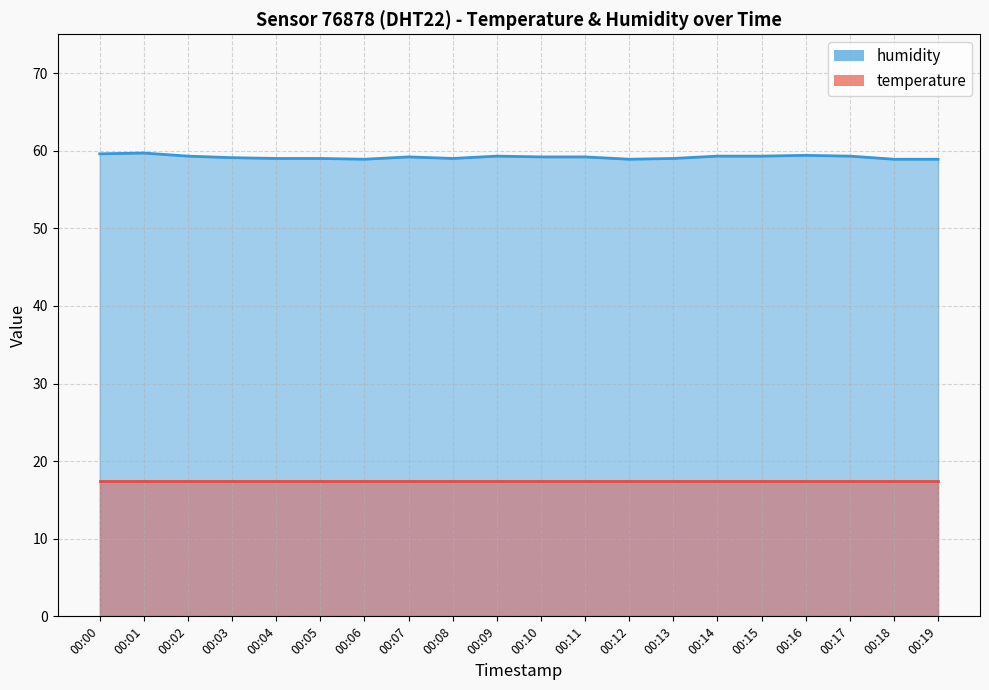

List the labels in order of value, smallest first.

00:06, 00:12, 00:18, 00:19, 00:04, 00:05, 00:08, 00:13, 00:03, 00:07, 00:10, 00:11, 00:02, 00:09, 00:14, 00:15, 00:17, 00:16, 00:00, 00:01